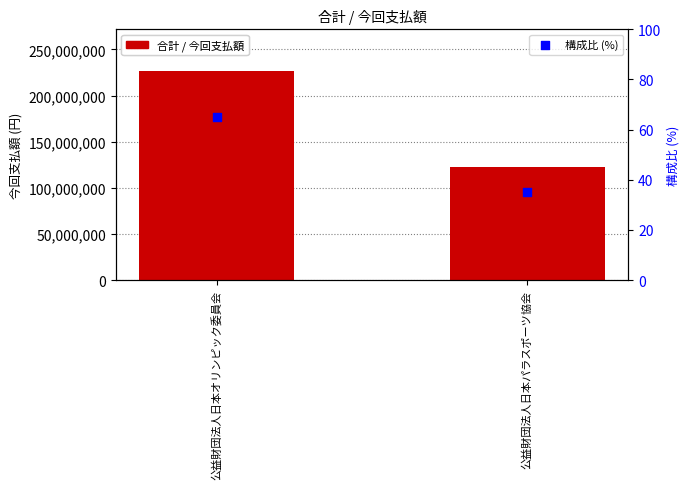

At which category is the sum across all series the highest?

公益財団法人日本オリンピック委員会